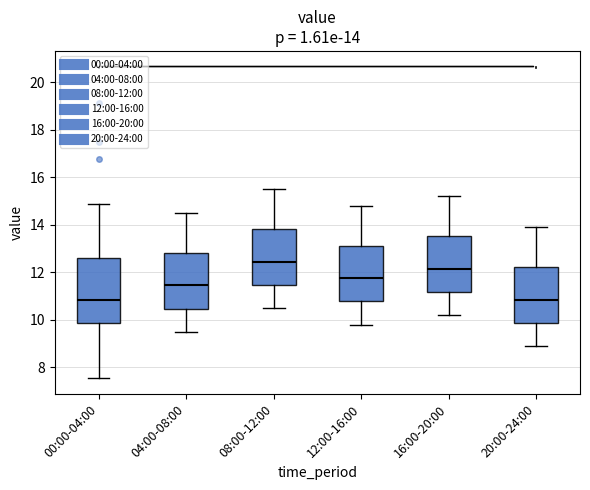

Which box has the highest median line?

08:00-12:00